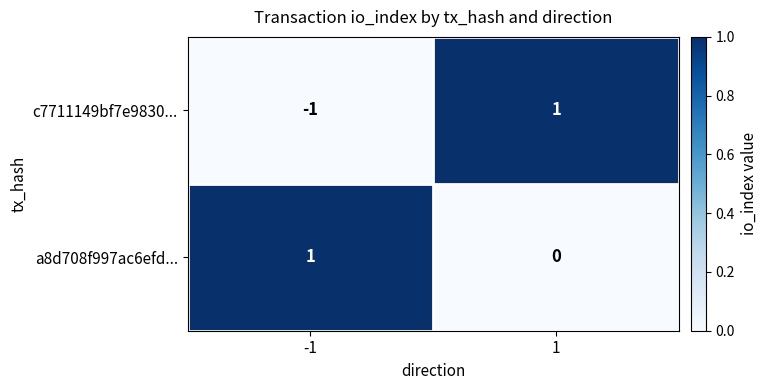

Reading left to right, transcribe all the data shown in this chart.

c7711149bf7e9830...: -1	1
a8d708f997ac6efd...: 1	0